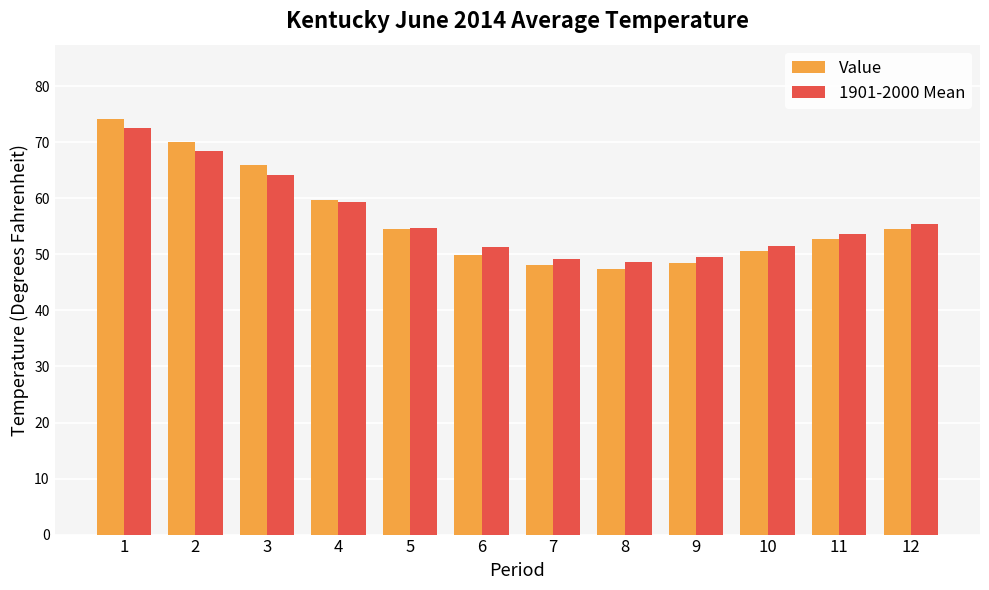

The value of 1901-2000 Mean at 3 is 87.9. True or false?

False